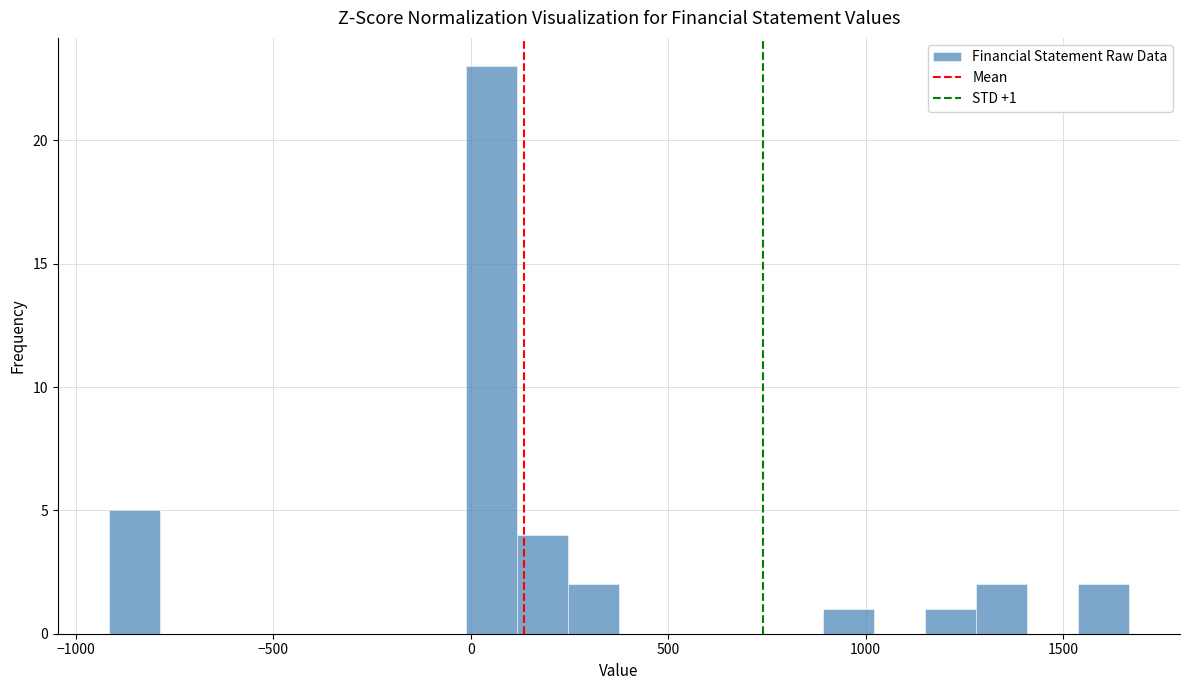

Read against the x-axis, roughly where is the centre of the tallest bar?

50